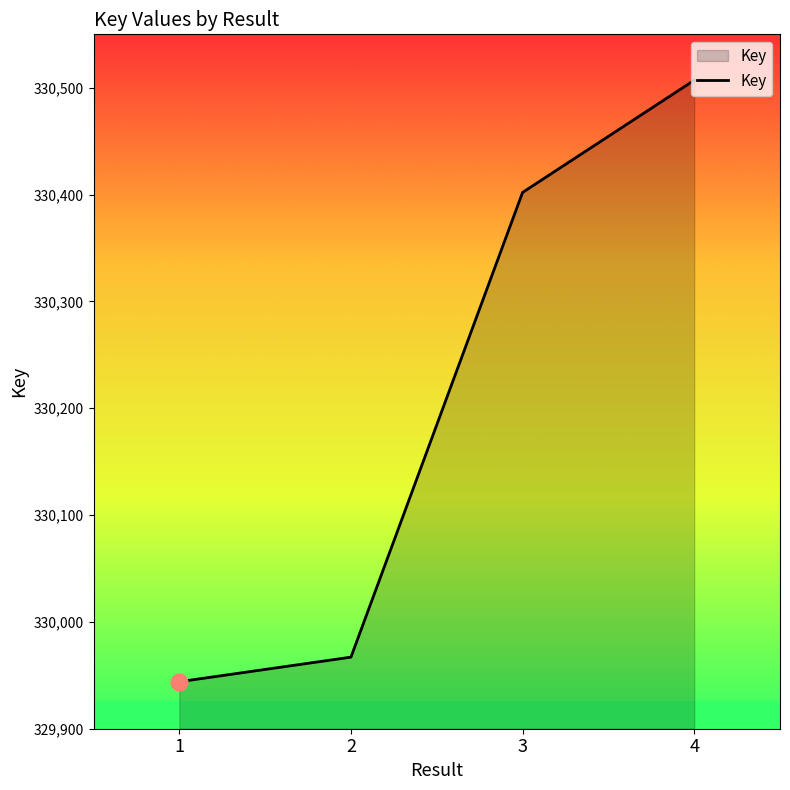

At which label is the value closest to 330225?

3